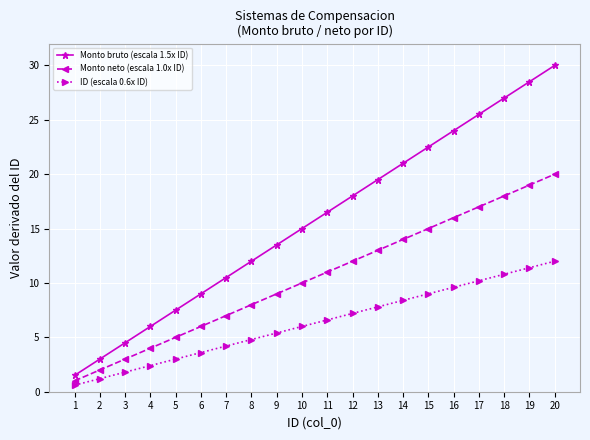

At 12, list the series in order from largest to smallest.

Monto bruto (escala 1.5x ID), Monto neto (escala 1.0x ID), ID (escala 0.6x ID)